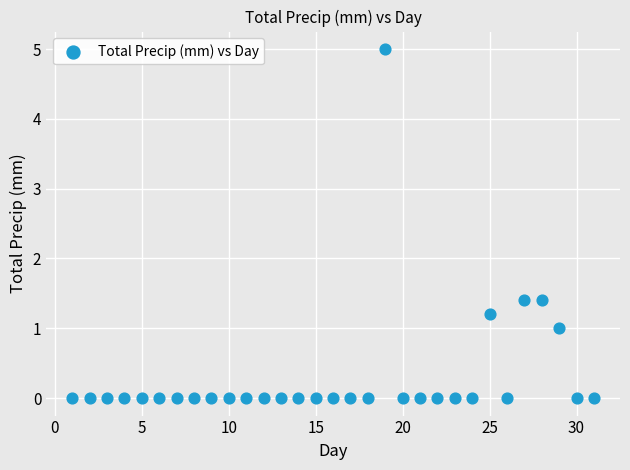

What is the range of X values (max minus min)?

30.0